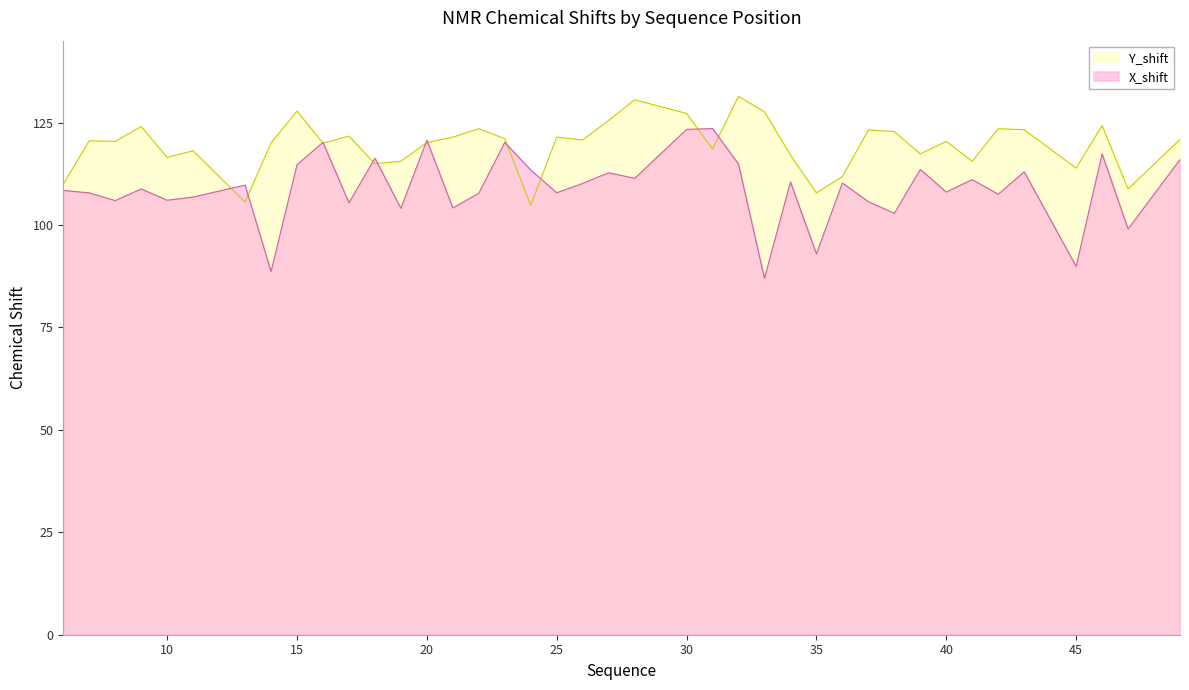

Reading left to right, list all the values displayed in this chart.

Y_shift: 6=110.0	7=120.6	8=120.4	9=124.0	10=116.5	11=118.1	13=105.6	14=120.0	15=127.8	16=120.0	17=121.7	18=115.0	19=115.6	20=120.1	21=121.5	22=123.5	23=121.1	24=104.8	25=121.5	26=120.8	27=125.5	28=130.6	30=127.2	31=118.6	32=131.4	33=127.6	34=117.1	35=107.8	36=111.8	37=123.2	38=122.8	39=117.3	40=120.4	41=115.6	42=123.5	43=123.3	45=113.9	46=124.3	47=108.8	49=120.9
X_shift: 6=108.4	7=107.8	8=106.0	9=108.8	10=106.1	11=106.8	13=109.7	14=88.6	15=114.7	16=120.2	17=105.4	18=116.3	19=104.1	20=120.7	21=104.2	22=107.8	23=120.2	24=113.4	25=107.9	26=110.2	27=112.8	28=111.4	30=123.3	31=123.6	32=114.9	33=87.0	34=110.5	35=93.0	36=110.3	37=105.7	38=102.9	39=113.6	40=108.0	41=111.1	42=107.5	43=113.0	45=89.9	46=117.4	47=99.0	49=116.0